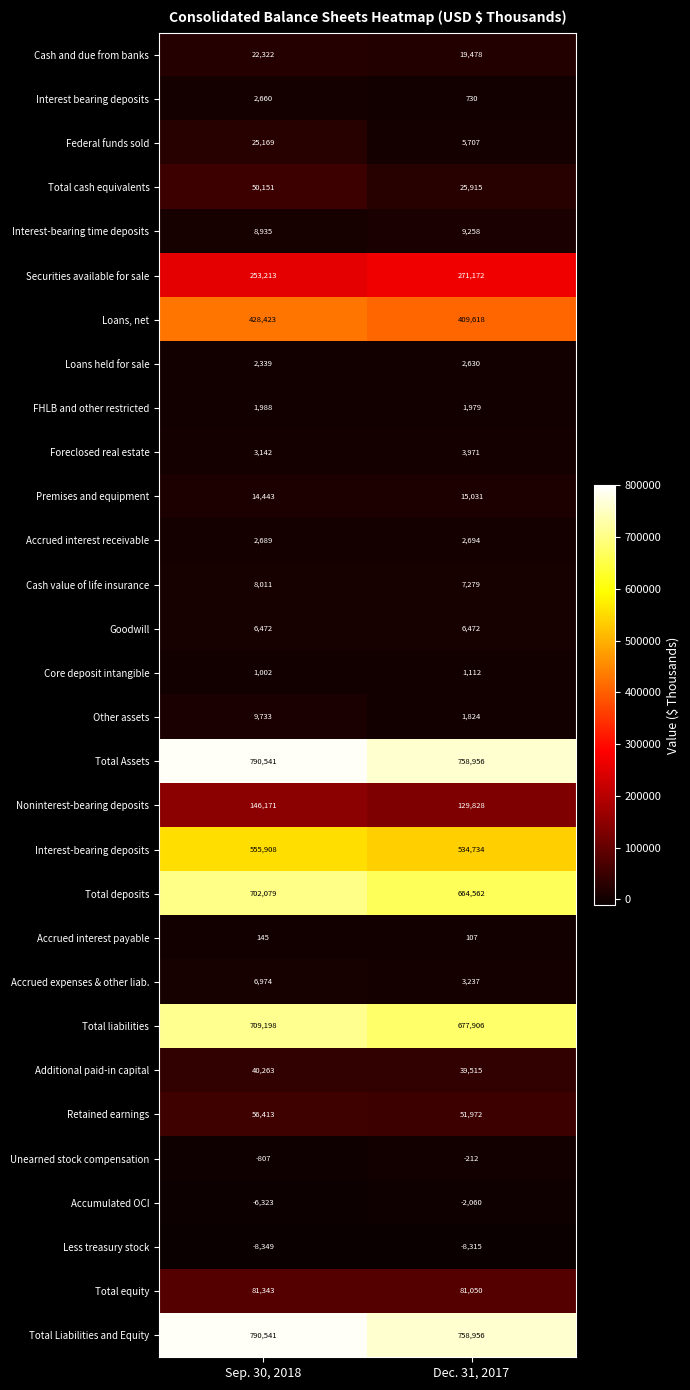

List the labels in order of Loans, net value, largest first.

Sep. 30, 2018, Dec. 31, 2017